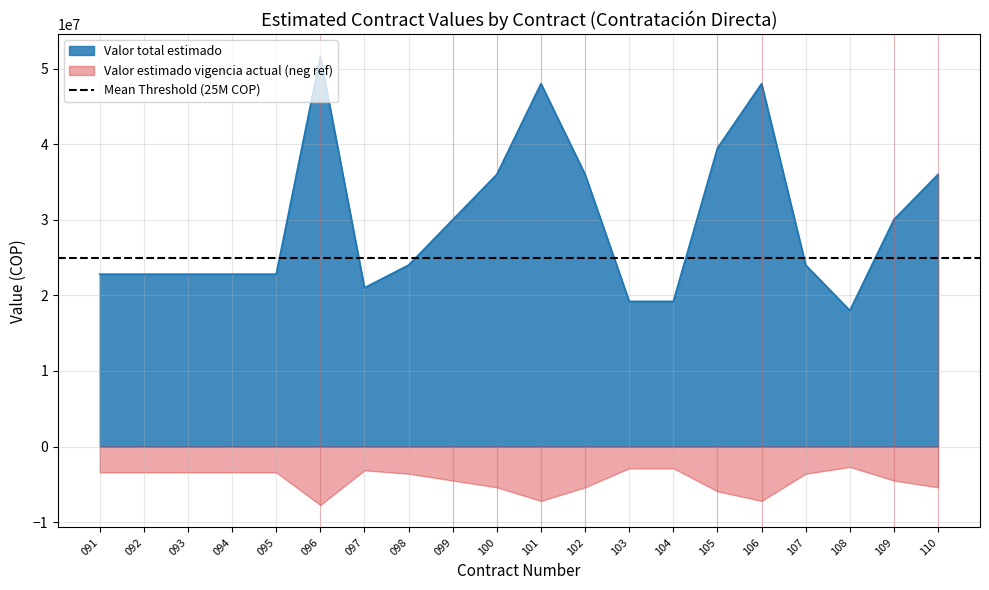

The value of Valor total estimado at 093 is 12358233. True or false?

False